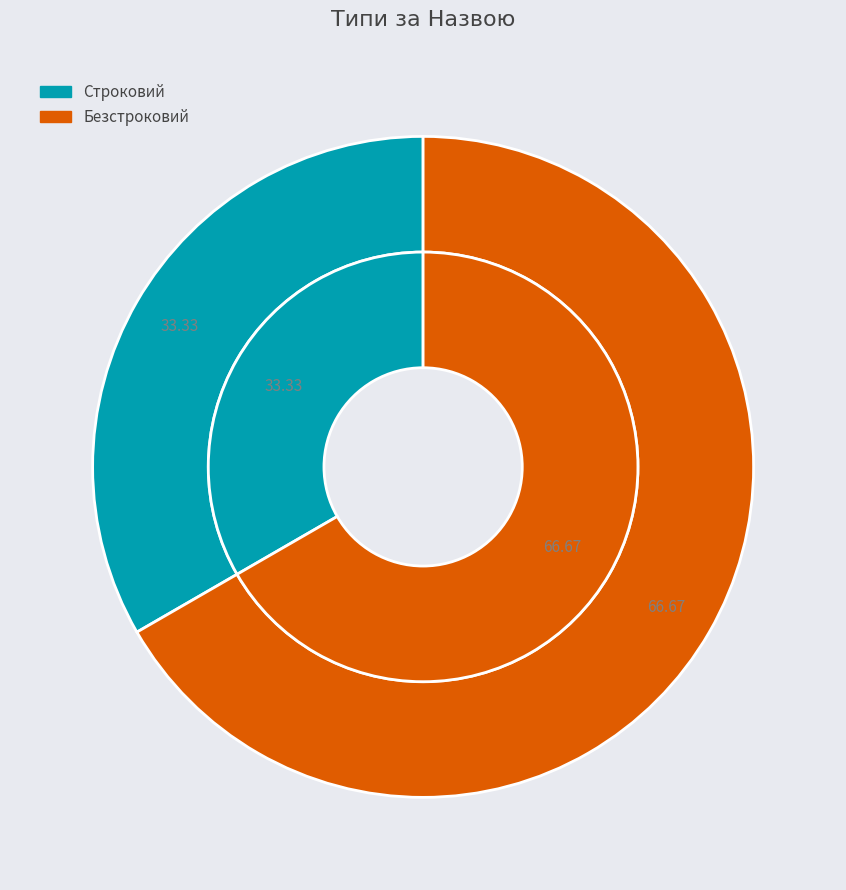

What is the total percentage of Безстроковий and Строковий?

100.0%